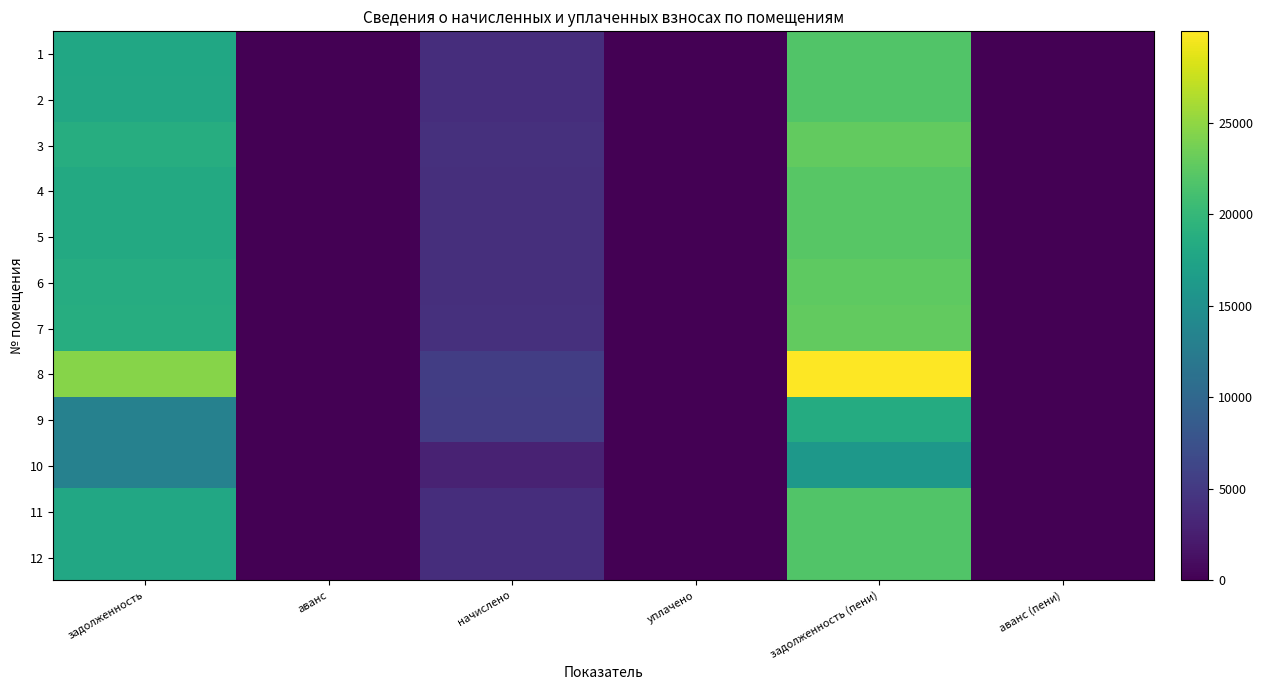

List the series in order of their peak value, lowest first.

10, 9, 1, 2, 11, 12, 4, 5, 6, 3, 7, 8